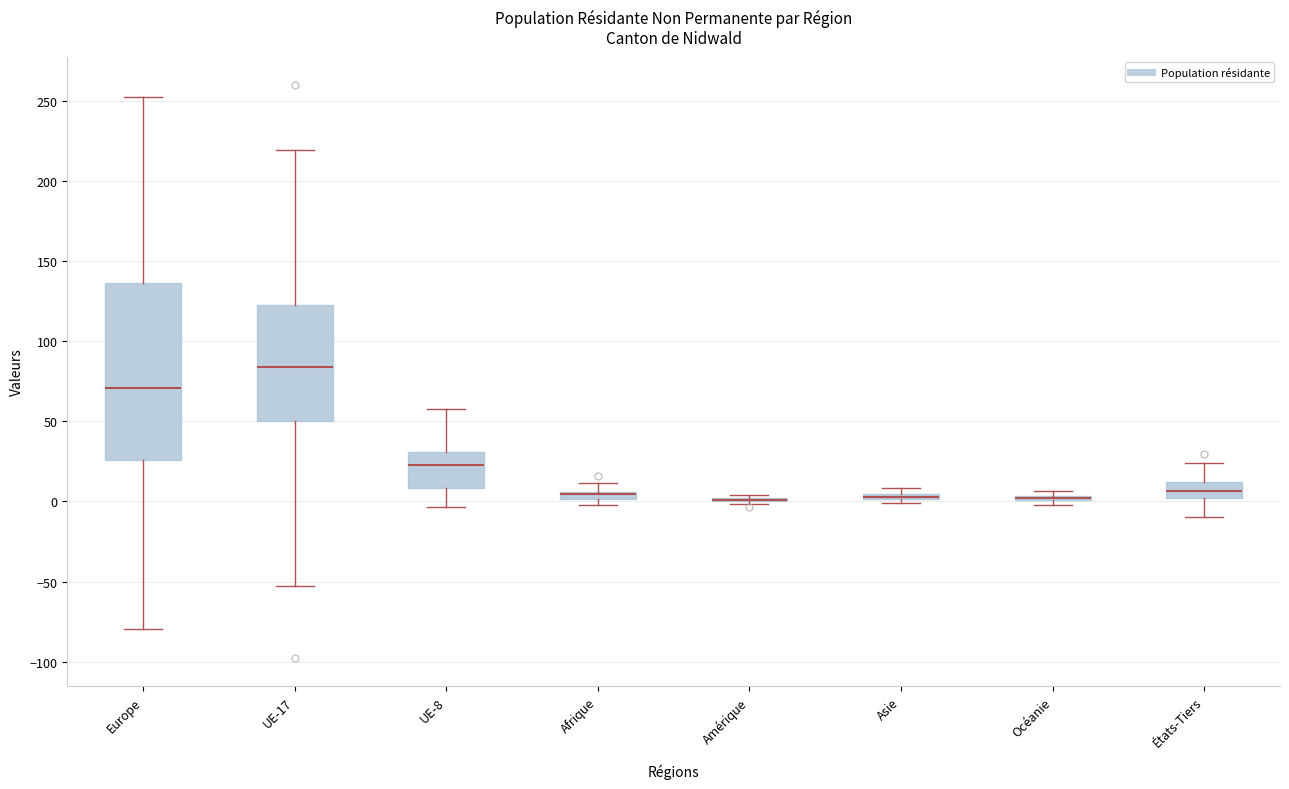

Which box is the tallest, from its lower edge to its upper edge?

Europe